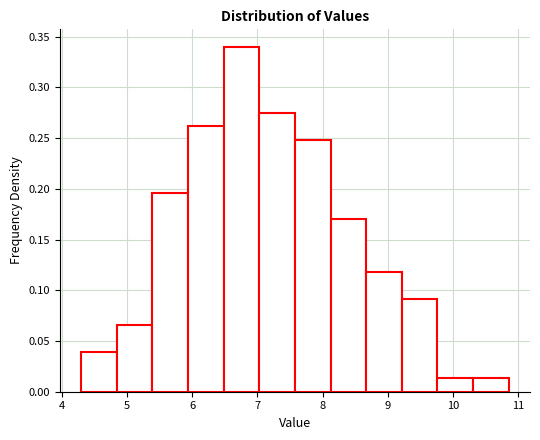

Reading left to right, transcribe this chart: for each bar, give the range it covers on the x-axis and its height. Neither the bar edges nor the heights are printed on the chart, so give them approximately, as read against the axes.

4.3 to 4.8: 0.040
4.8 to 5.4: 0.065
5.4 to 5.9: 0.195
5.9 to 6.5: 0.260
6.5 to 7.0: 0.340
7.0 to 7.6: 0.275
7.6 to 8.1: 0.250
8.1 to 8.7: 0.170
8.7 to 9.2: 0.120
9.2 to 9.8: 0.090
9.8 to 10.3: 0.015
10.3 to 10.9: 0.015